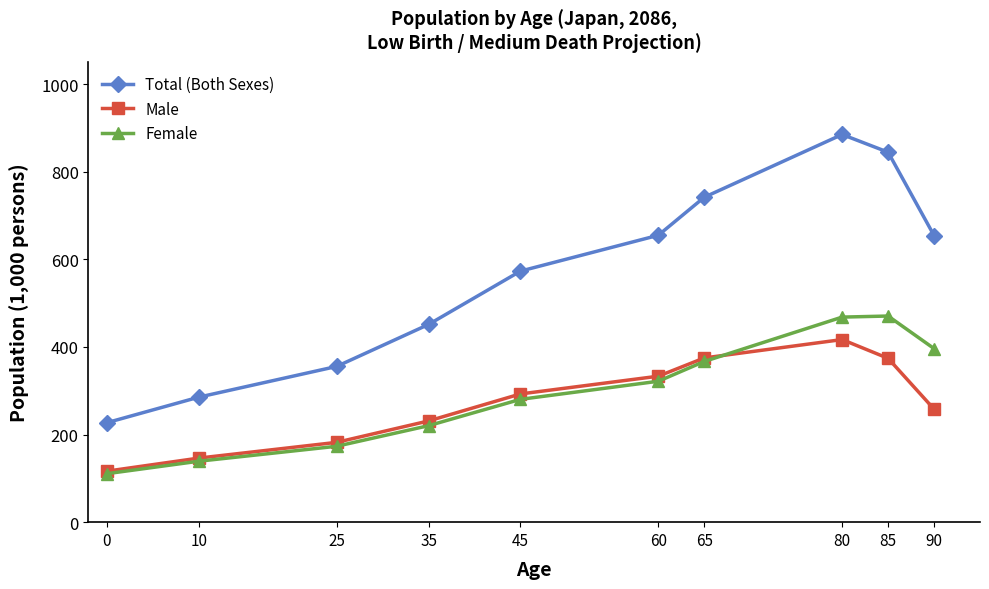

What is the sum of the Male values at 60 and 10?

479.4